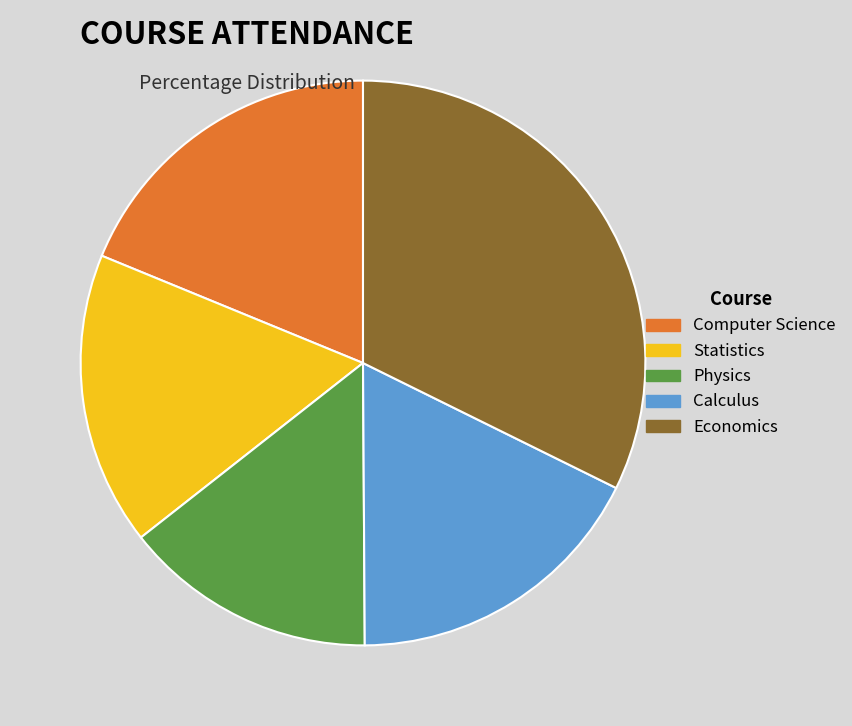

To the nearest percent, what is the difference between the largest and smallest slice percentages?

18%